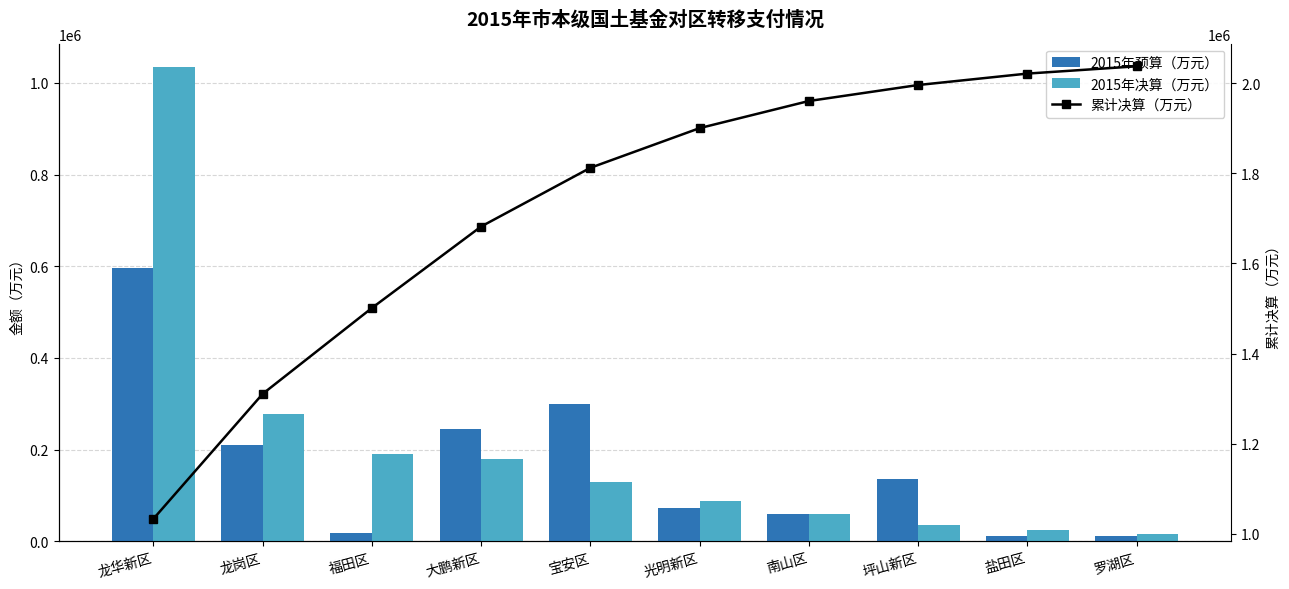

Rank the series by their maximum value, from highest to lowest.

累计决算（万元）, 2015年决算（万元）, 2015年预算（万元）